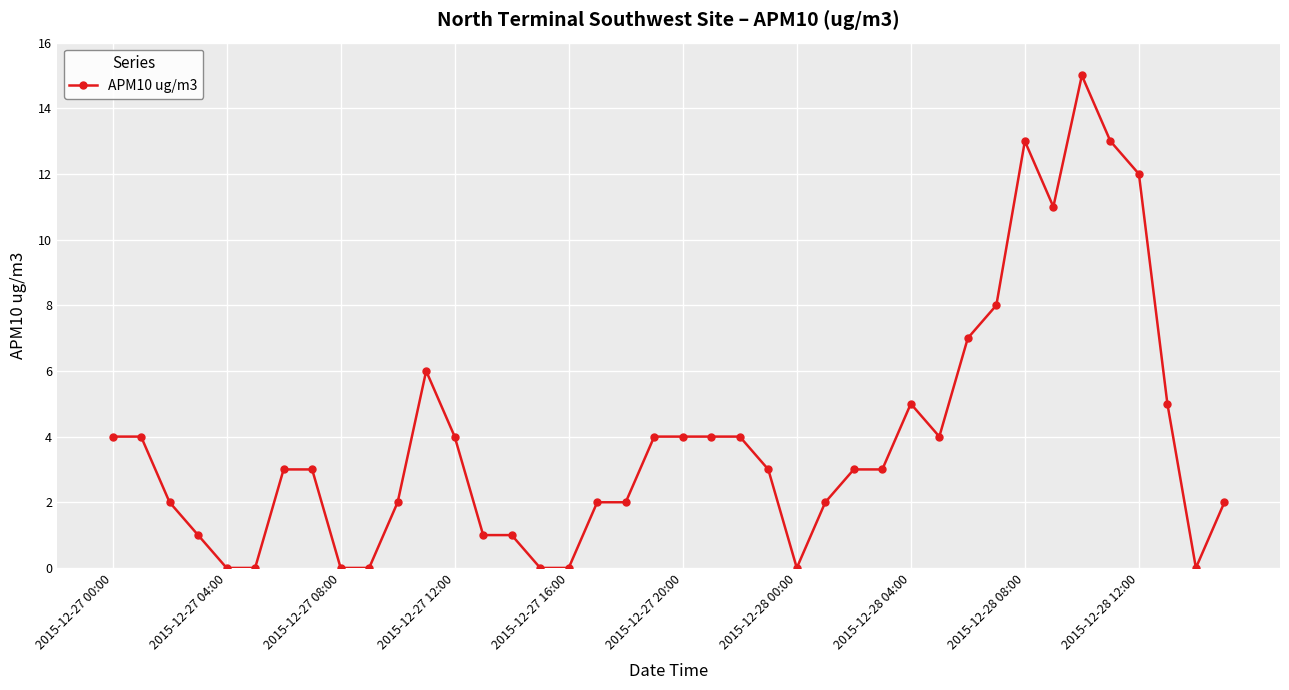

What is the value of the 21st point from the left?

4